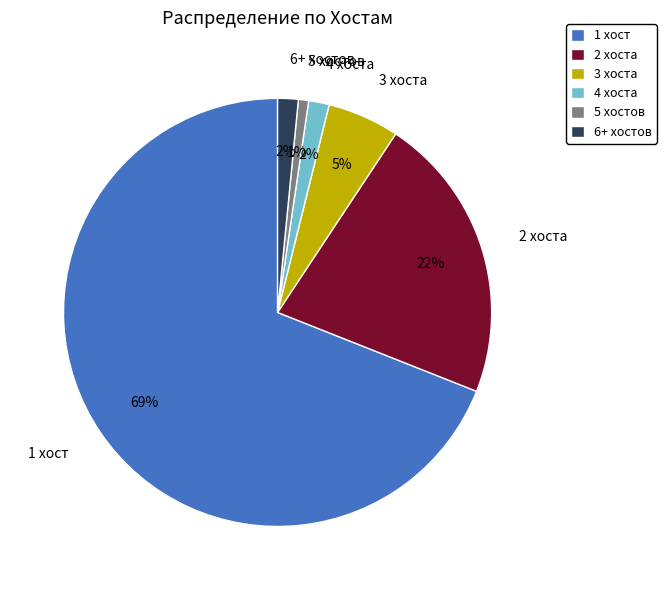

Is the sum of 6+ хостов and 5 хостов greater than half?

No